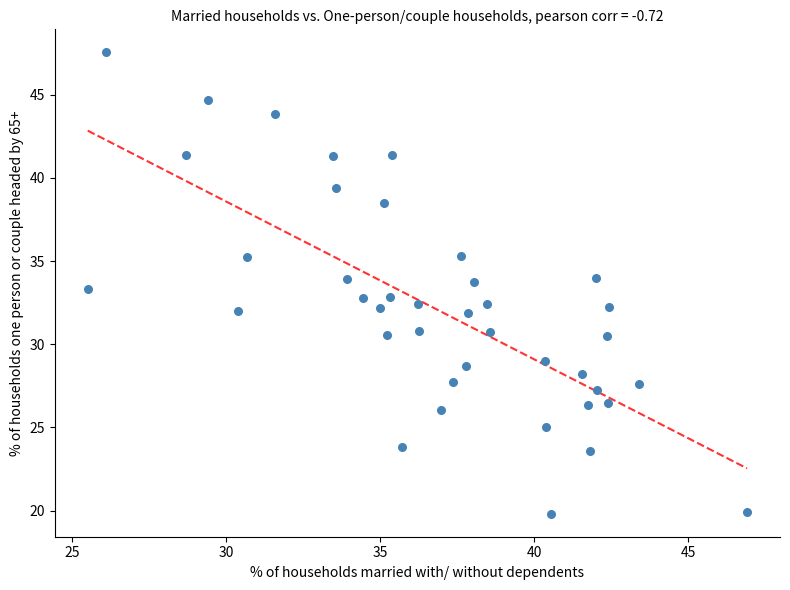

What is the range of Y values (max minus min)?

27.7